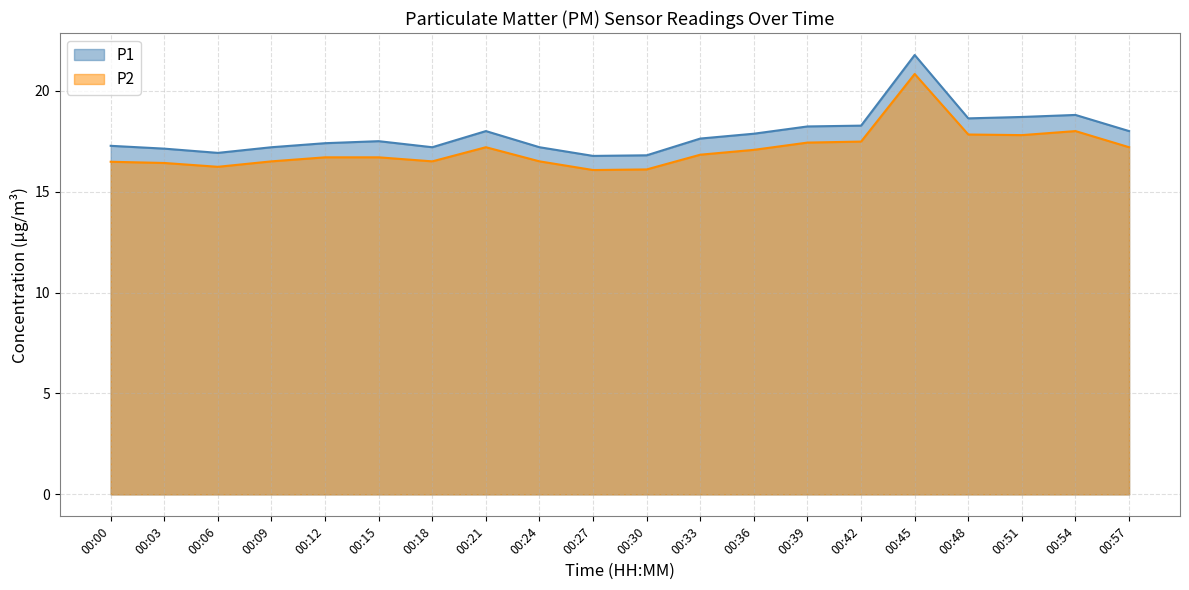

What is the spread (max minus min) of values at 00:42?

0.8